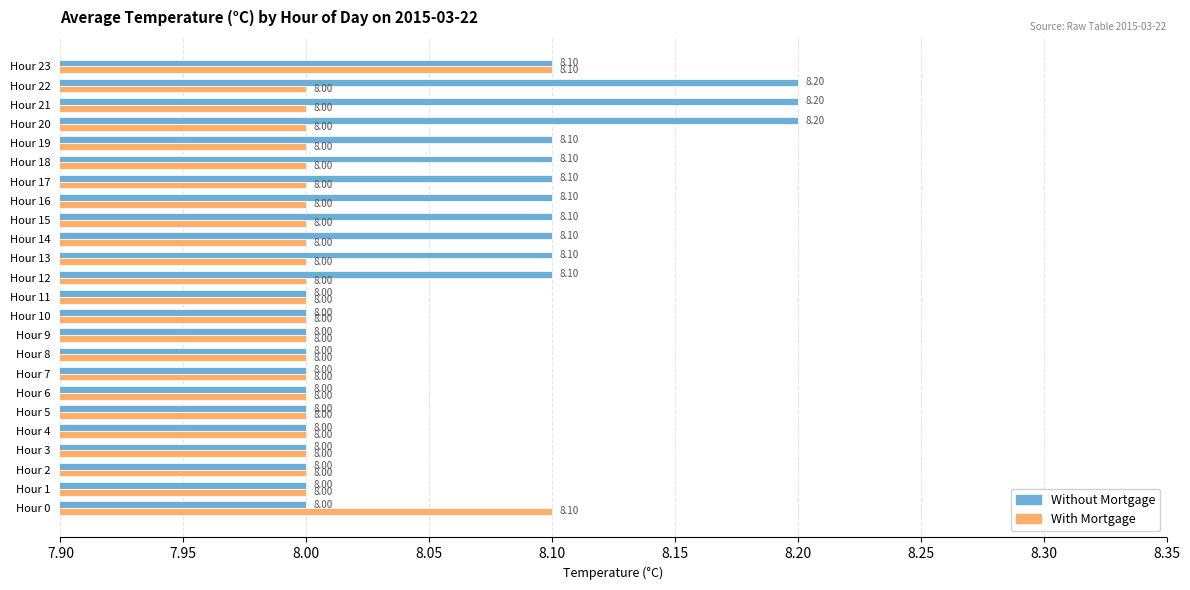

Rank the series by their maximum value, from lowest to highest.

With Mortgage, Without Mortgage